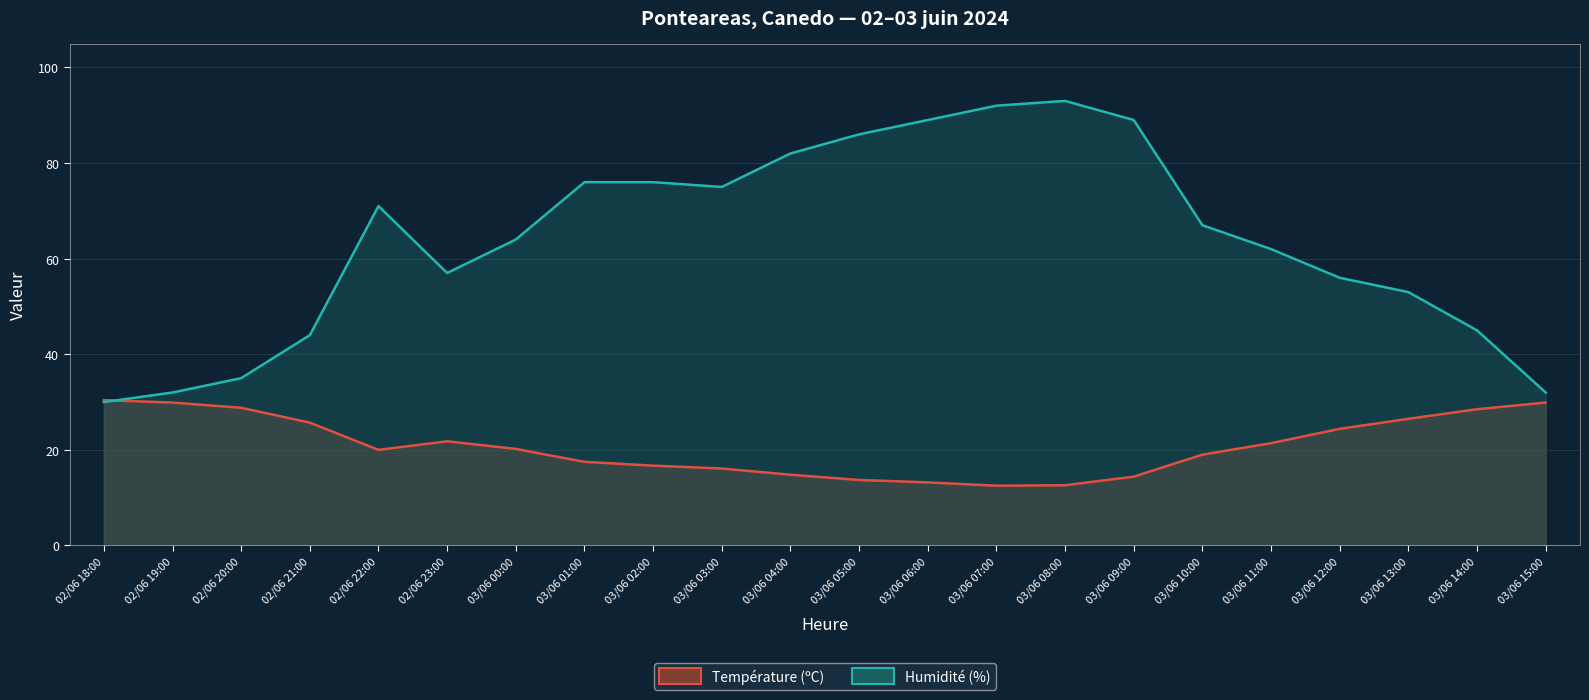

In Température (ºC), how many points are lower than both neighbors (excluding endpoints)?

2